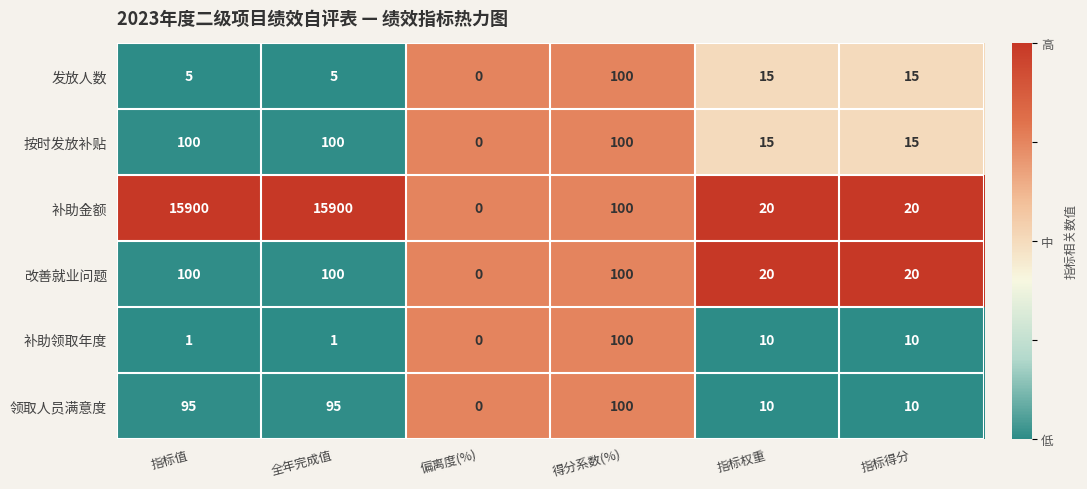

How many 改善就业问题 values are between 20 and 100?

5